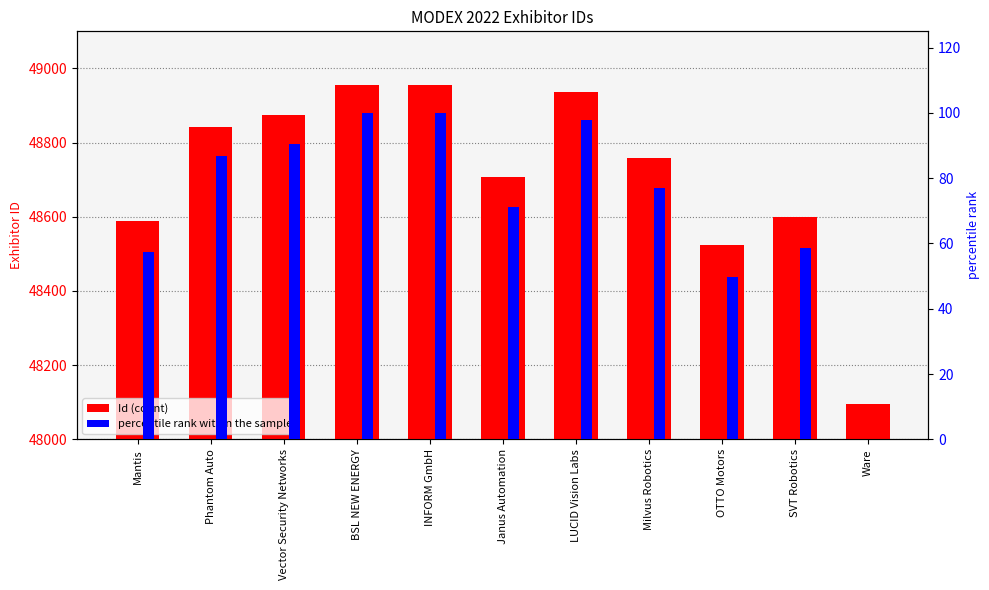

Which series changed the most between Janus Automation and LUCID Vision Labs?

Id (count)